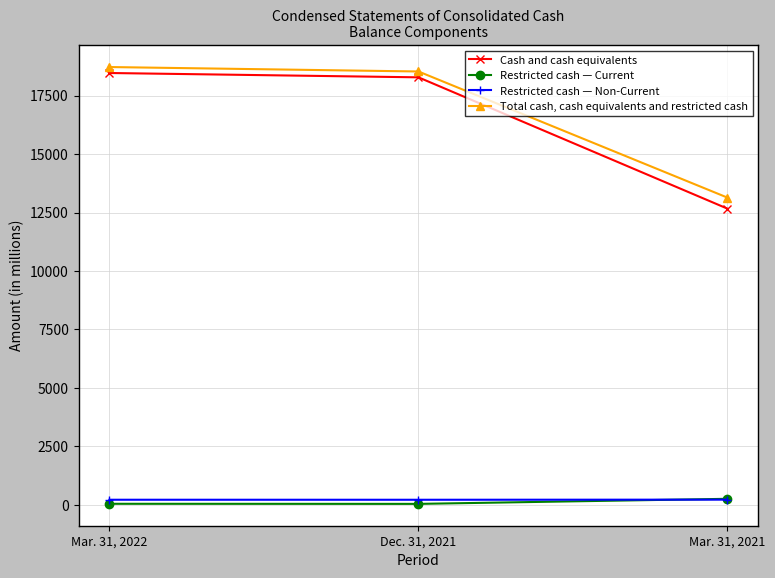

At which label does Total cash, cash equivalents and restricted cash first exceed 18533?

Mar. 31, 2022